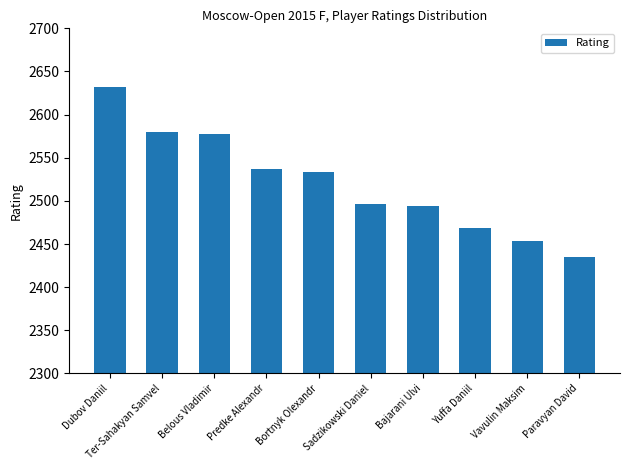

What is the value of the 3rd bar from the left?

2577